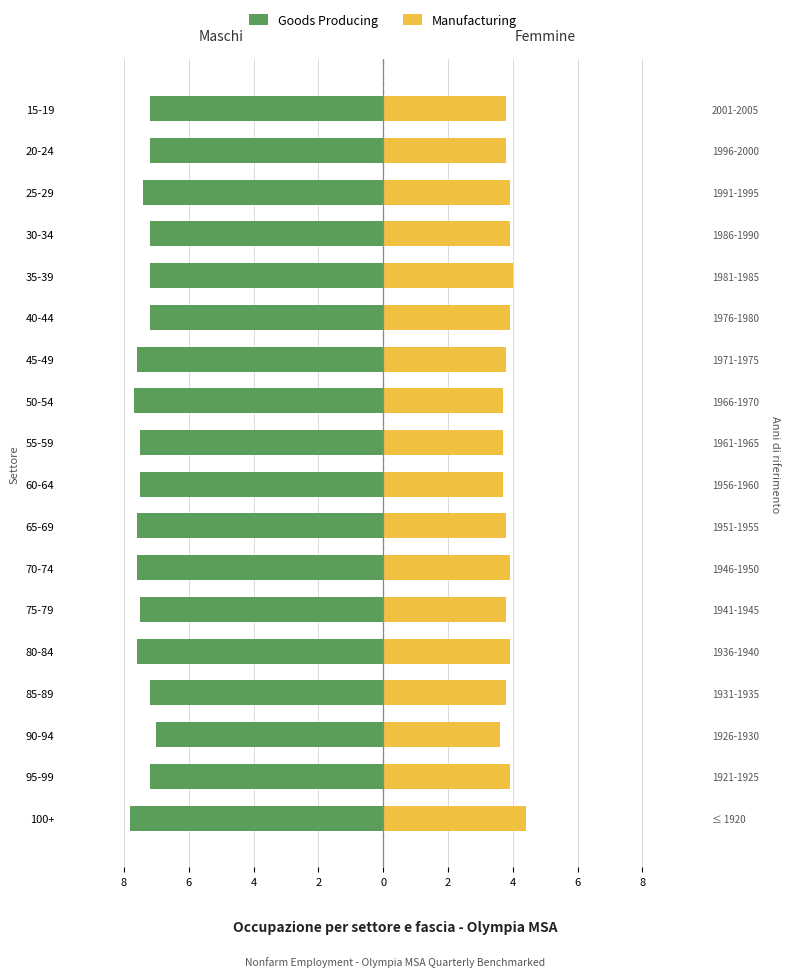

What is the value of the Maschi bar at the 17th from the left?

-7200